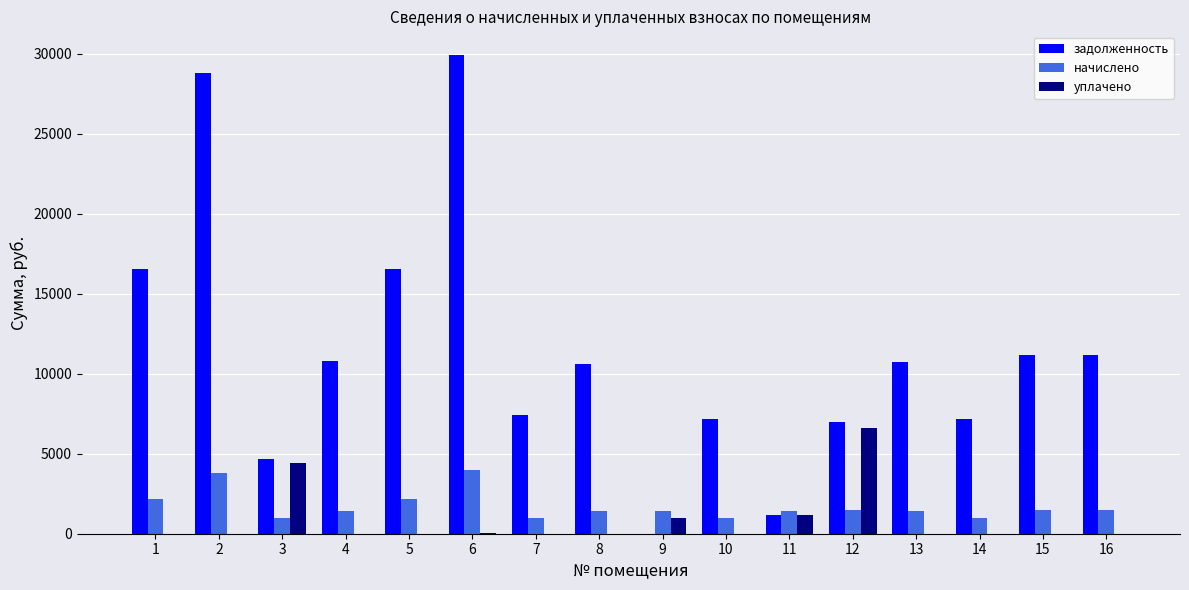

What is the sum of the задолженность values at 5 and 13?

27272.2